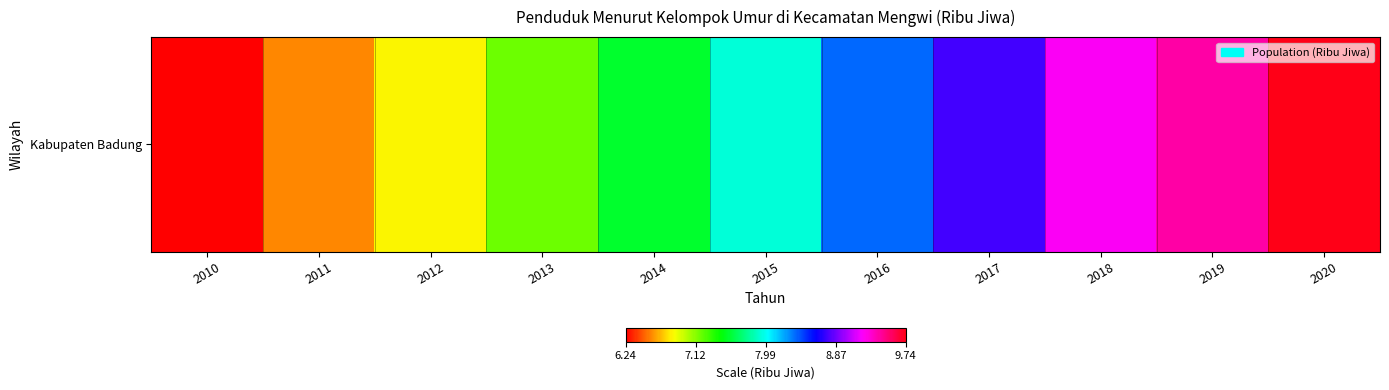

What is the average value?

8.0